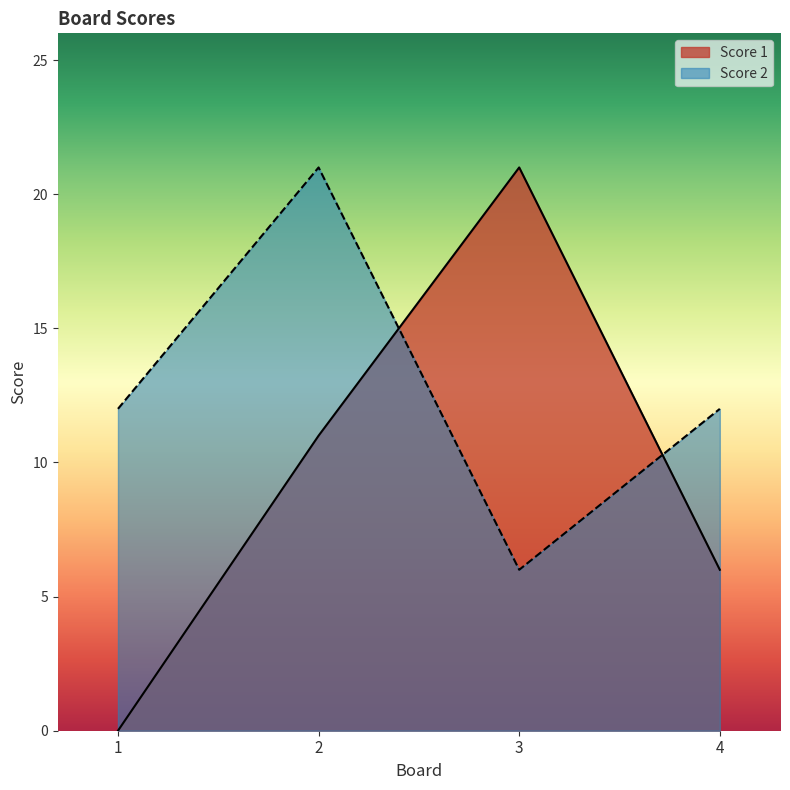

At which category does Score 2 reach its first local valley?

3